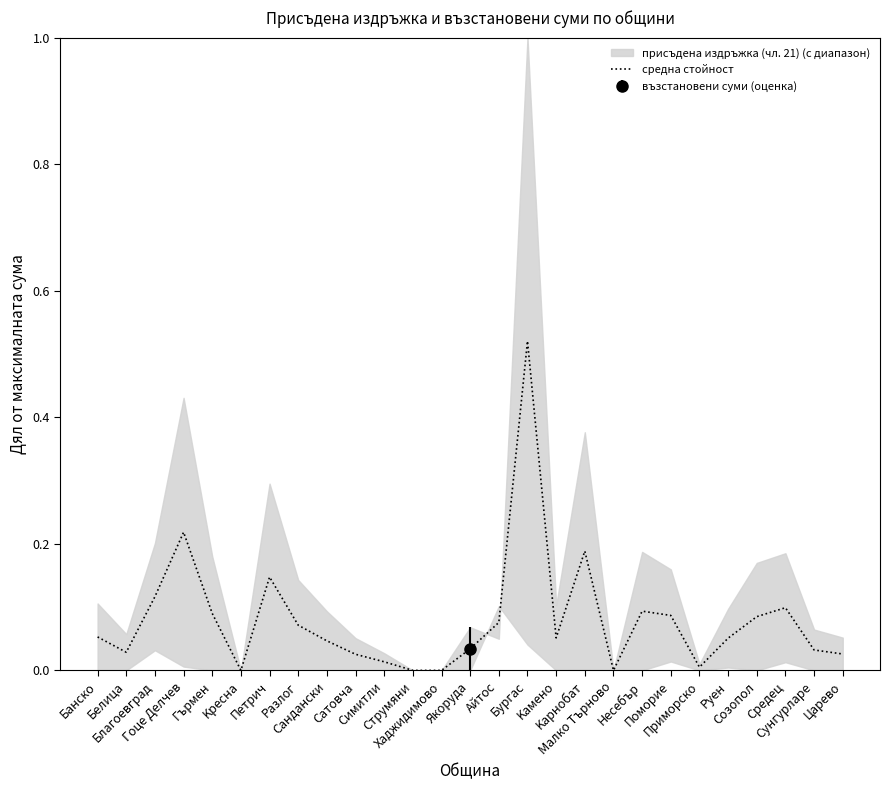

What position from the right is Pуен?

5